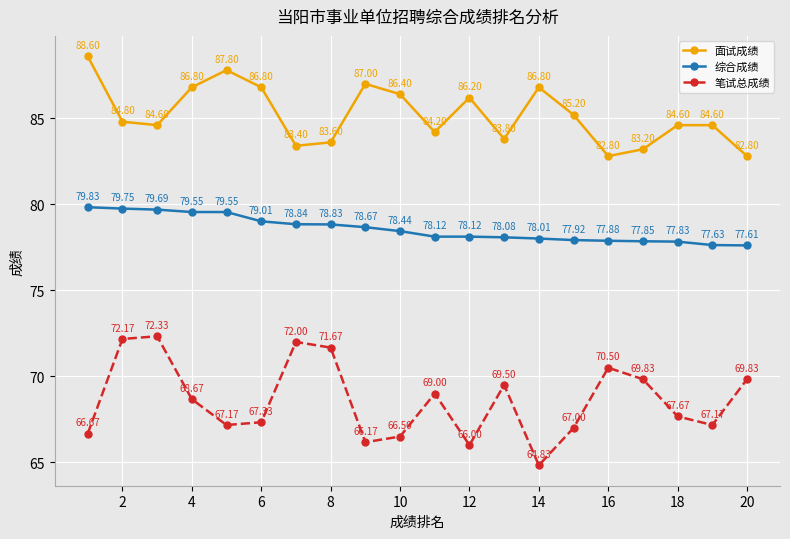

True or false: 面试成绩 and 综合成绩 cross at least once.

False